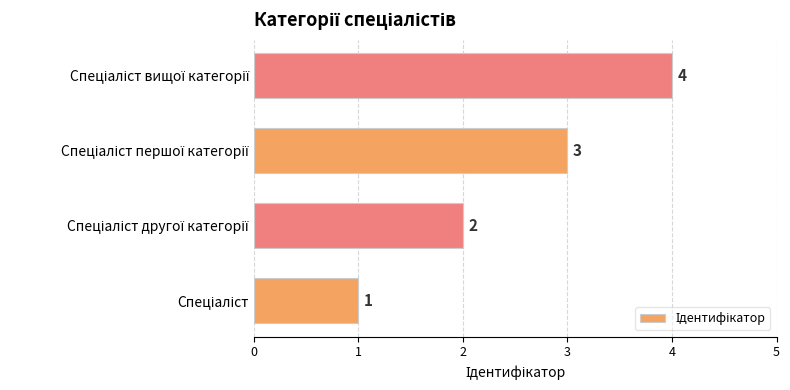

What is the greatest value displayed?

4